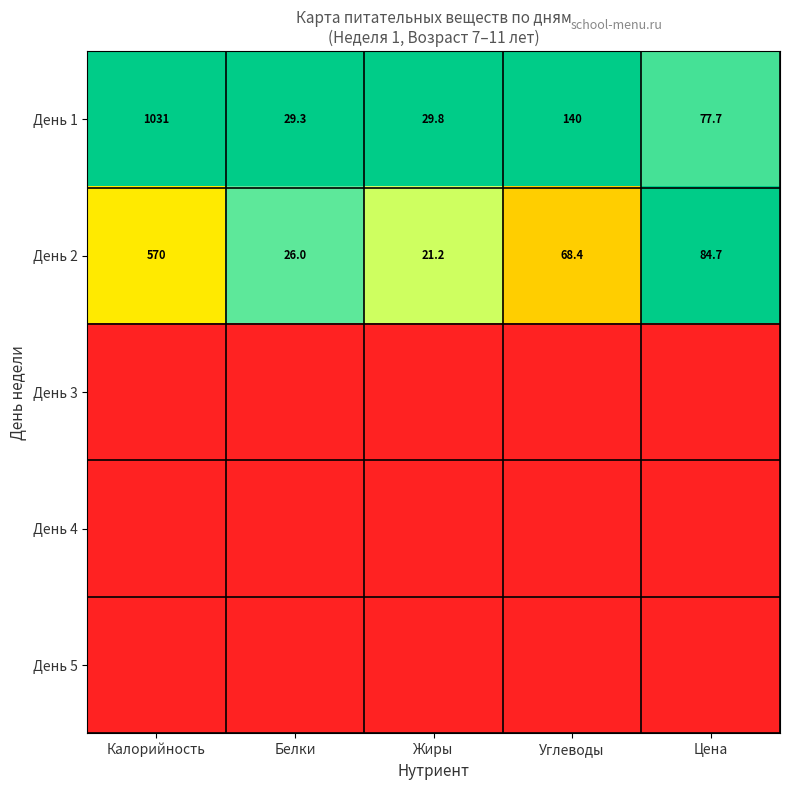

The День 2 series shows 11.7 at Жиры. True or false?

False